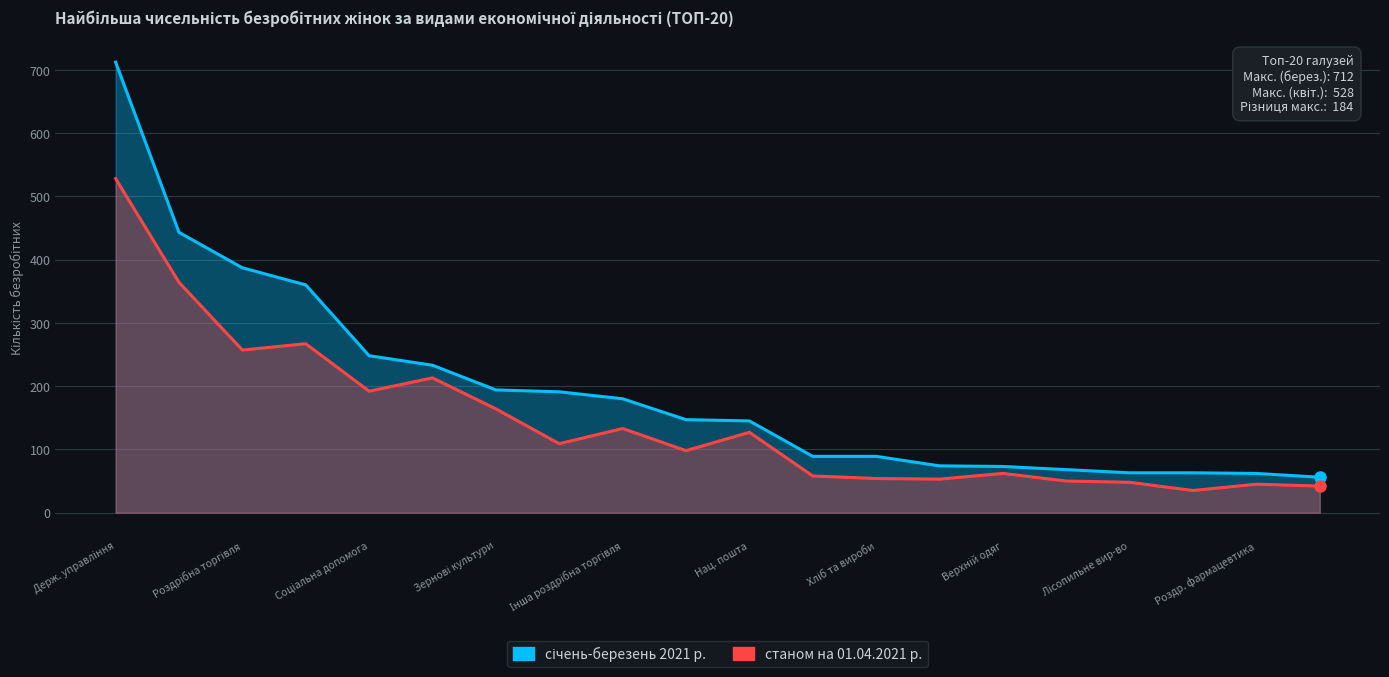

True or false: січень-березень 2021 р. and станом на 01.04.2021 р. cross at least once.

False